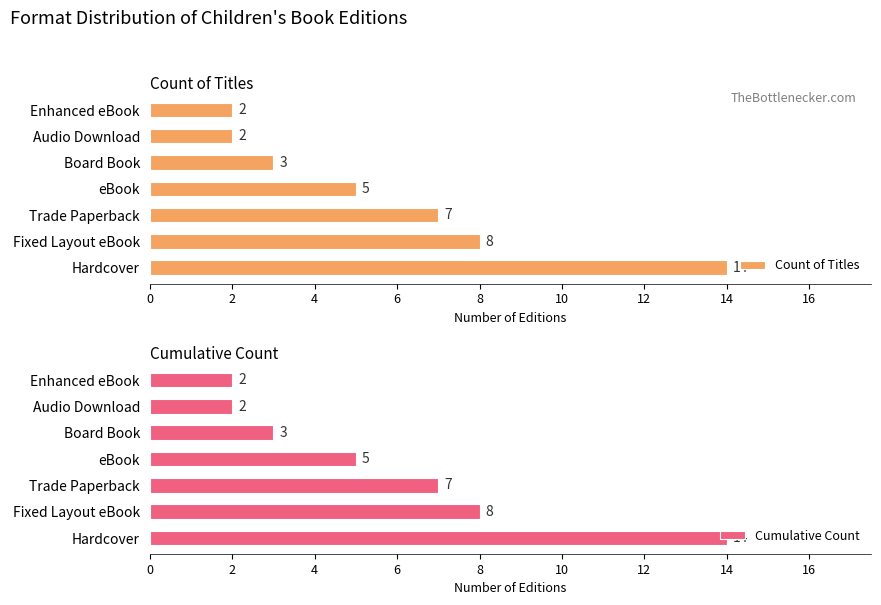

What is the value of the Cumulative Count bar at the 4th from the left?

5